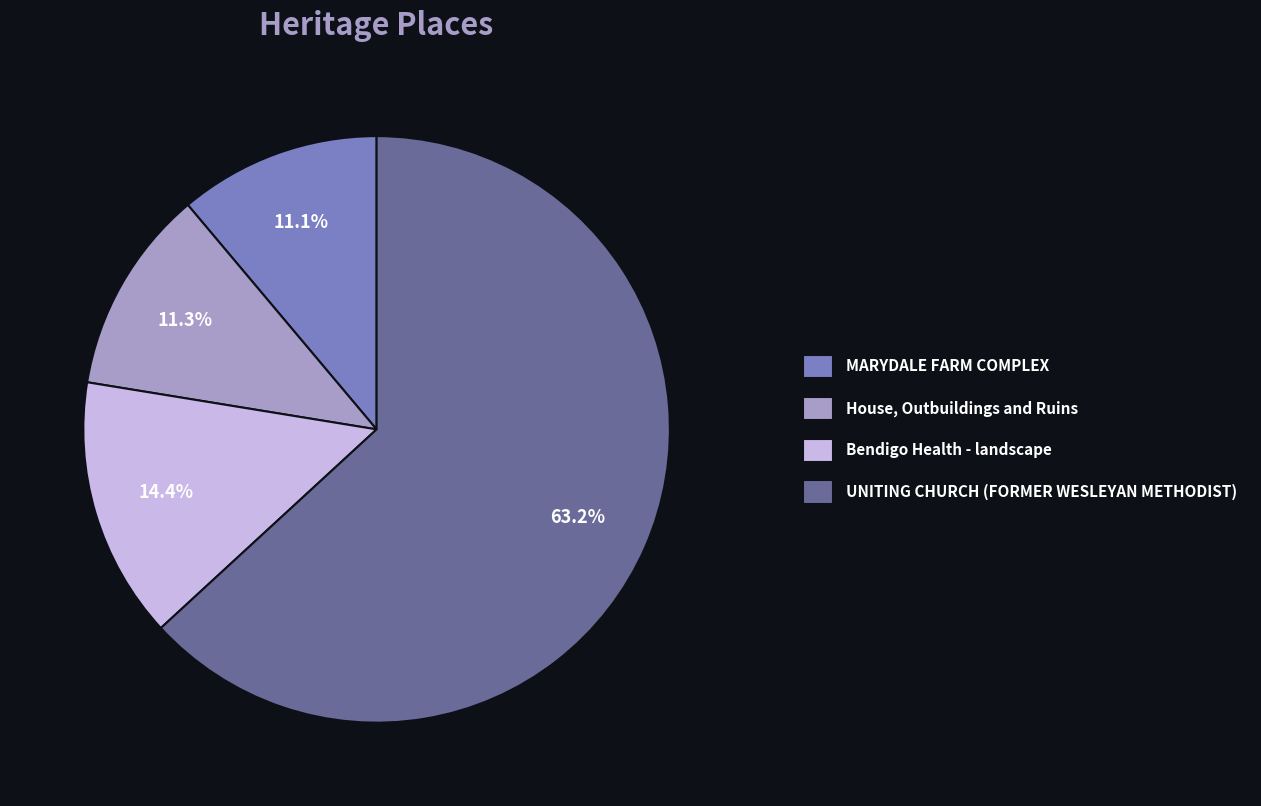

Which slice is the largest?

UNITING CHURCH (FORMER WESLEYAN METHODIST)